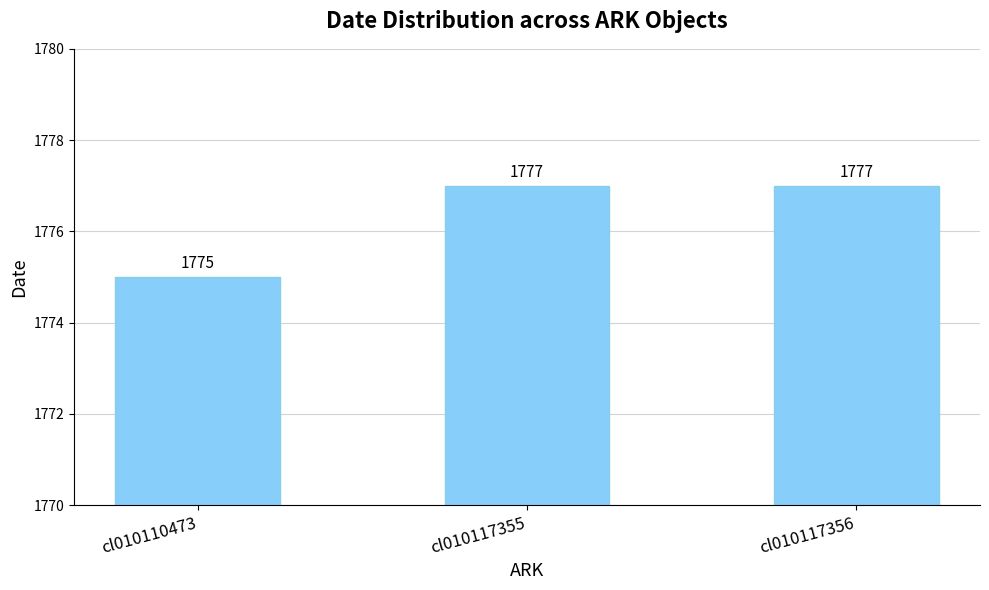

What is the average value?

1776